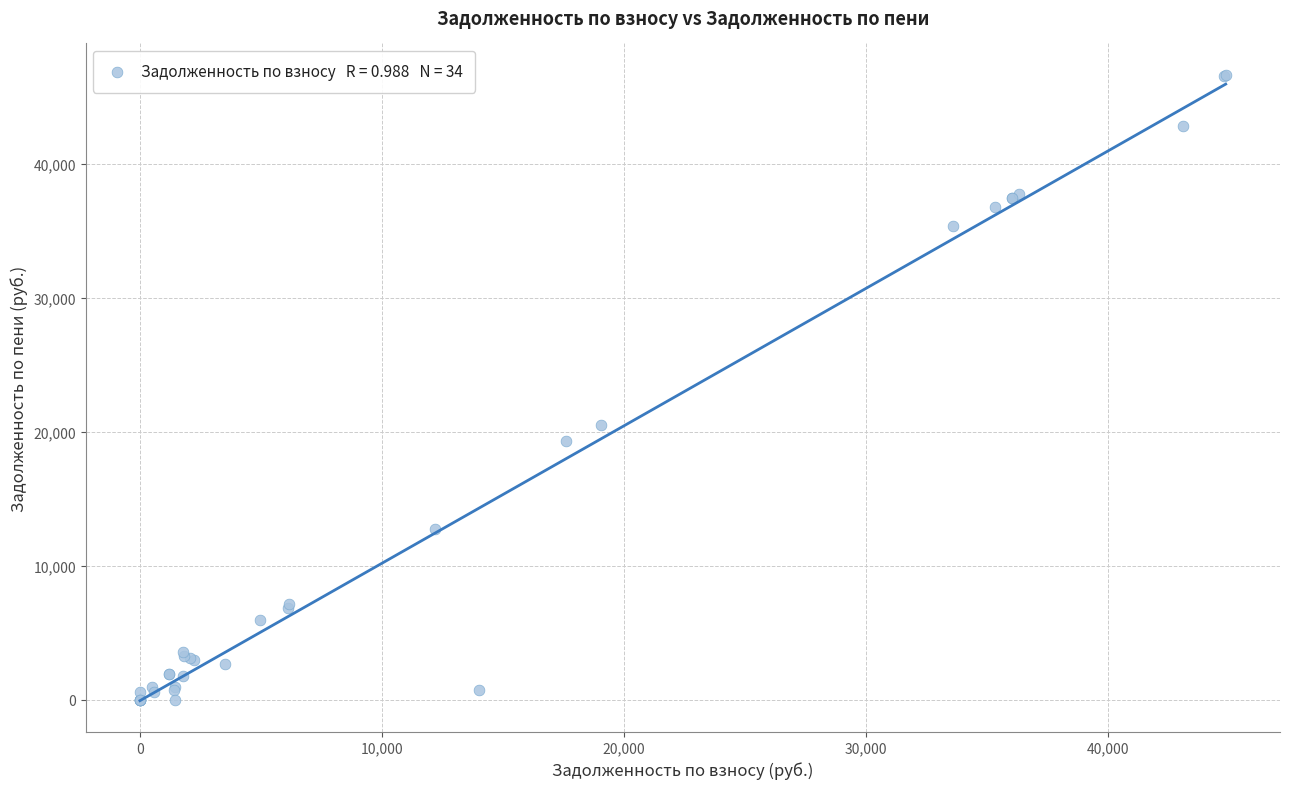

What Y value in the scatter plot is closest to 23345?

20539.8